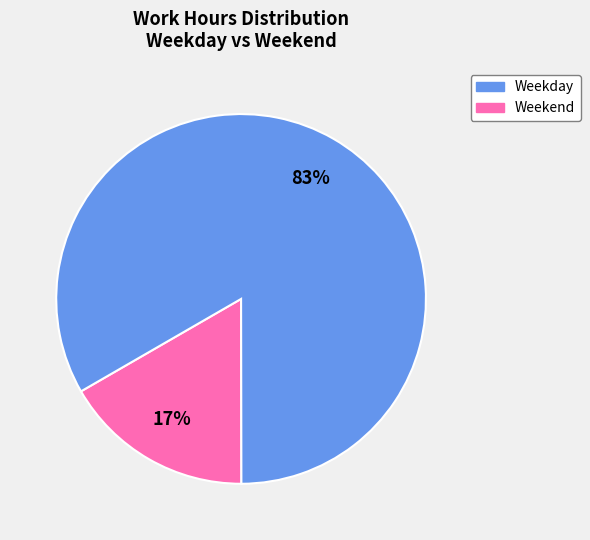

Is there a majority slice in this chart?

Yes